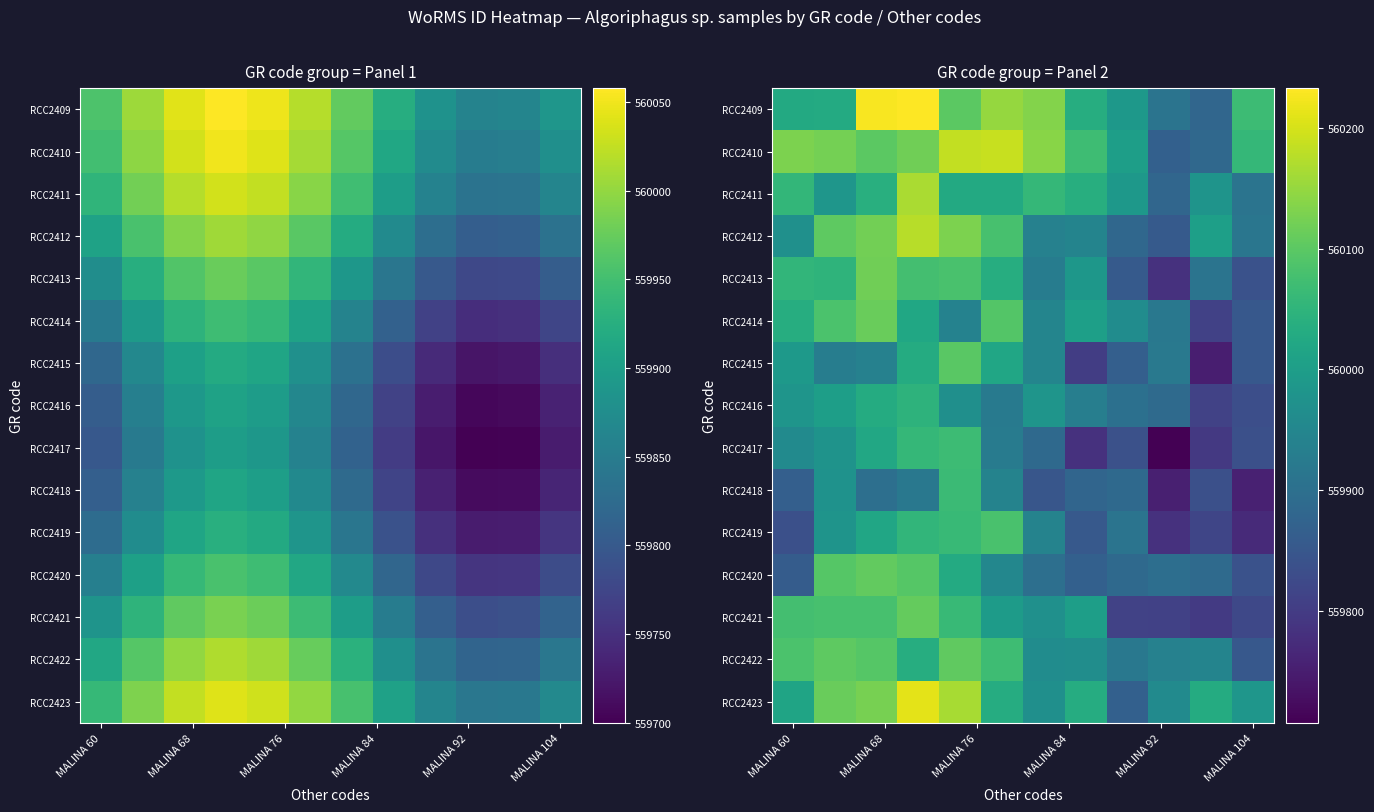

At how many categories does at least one series exceed 560142?

4